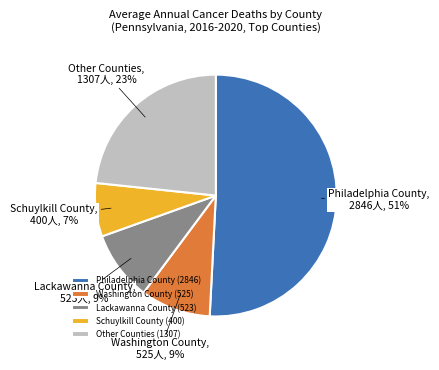

To the nearest percent, what percentage of the pie is Schuylkill County?

7%